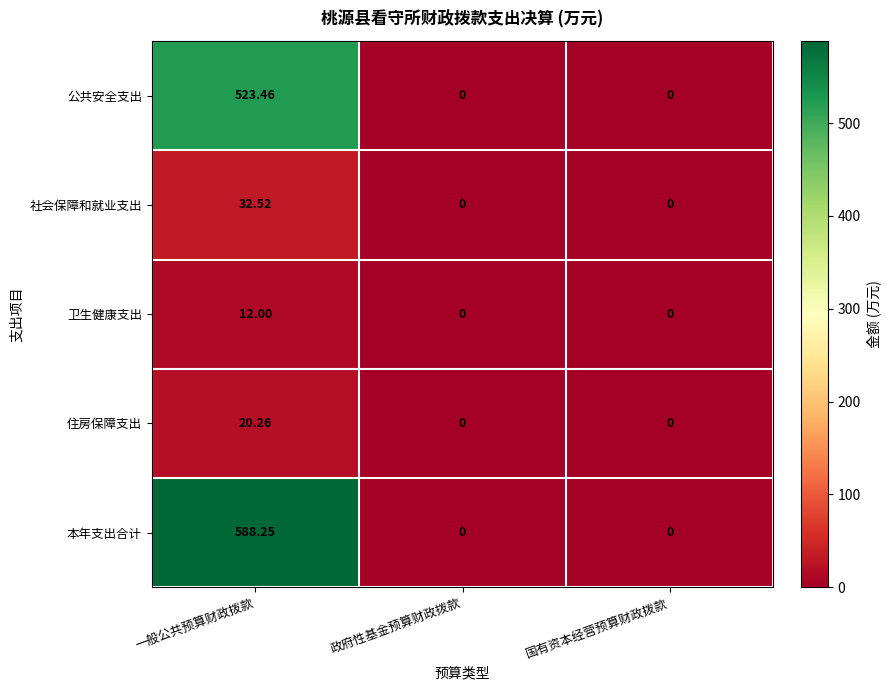

Which series changed the most between 一般公共预算财政拨款 and 国有资本经营预算财政拨款?

本年支出合计